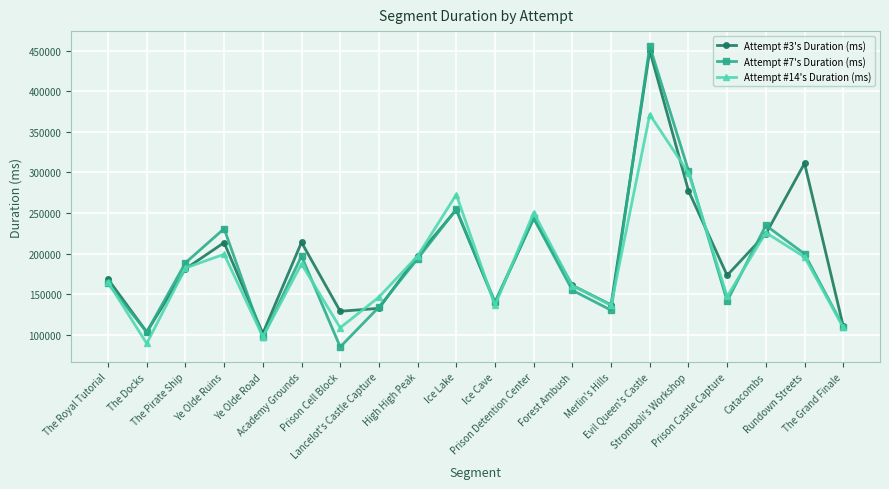

What is the approximate value of Attempt #14's Duration (ms) at Catacombs, to the nearest 100?

225800